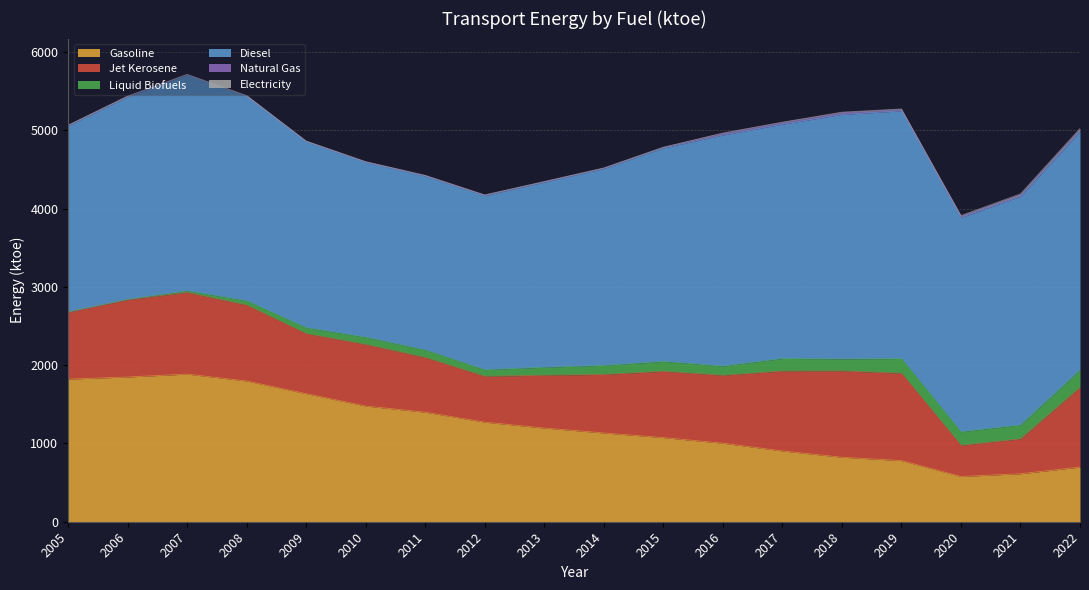

Where is Liquid Biofuels nearest to the value 112?

2014